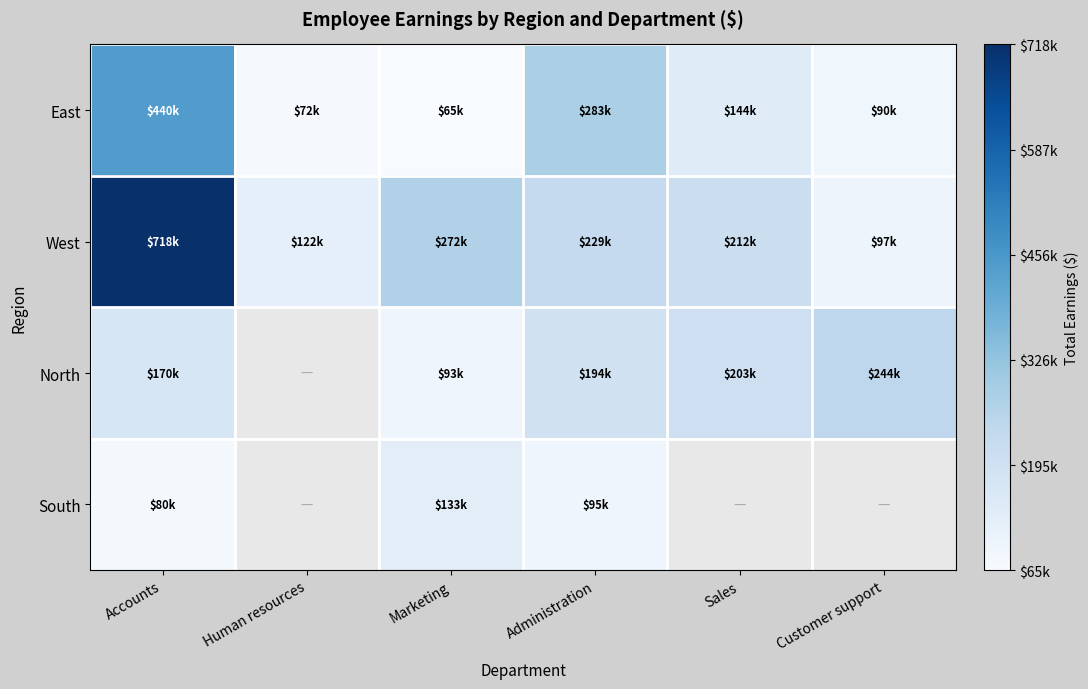

At which label does West reach its minimum?

Customer support